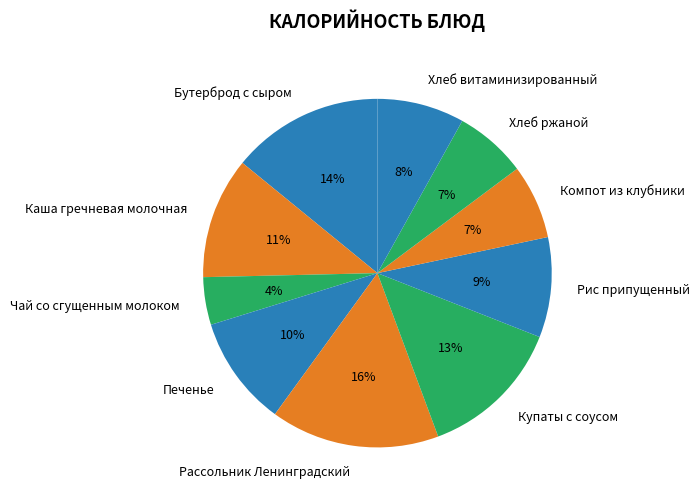

True or false: Хлеб ржаной accounts for 14% of the total.

False